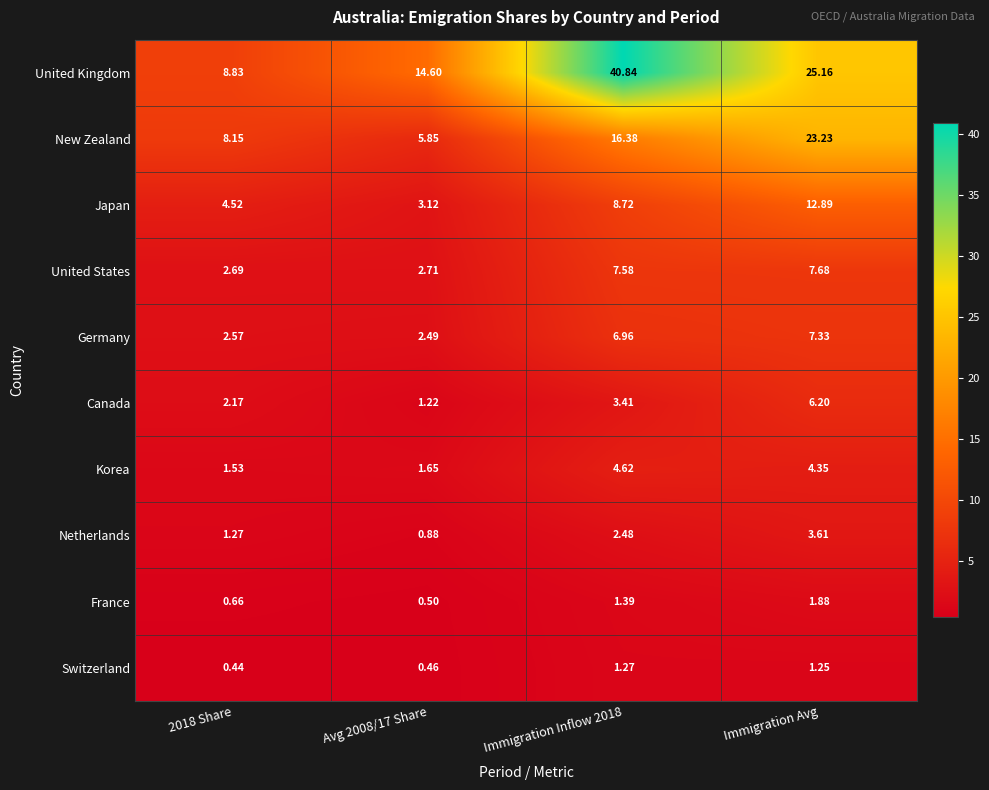

At which label does Germany reach its peak?

Immigration Avg